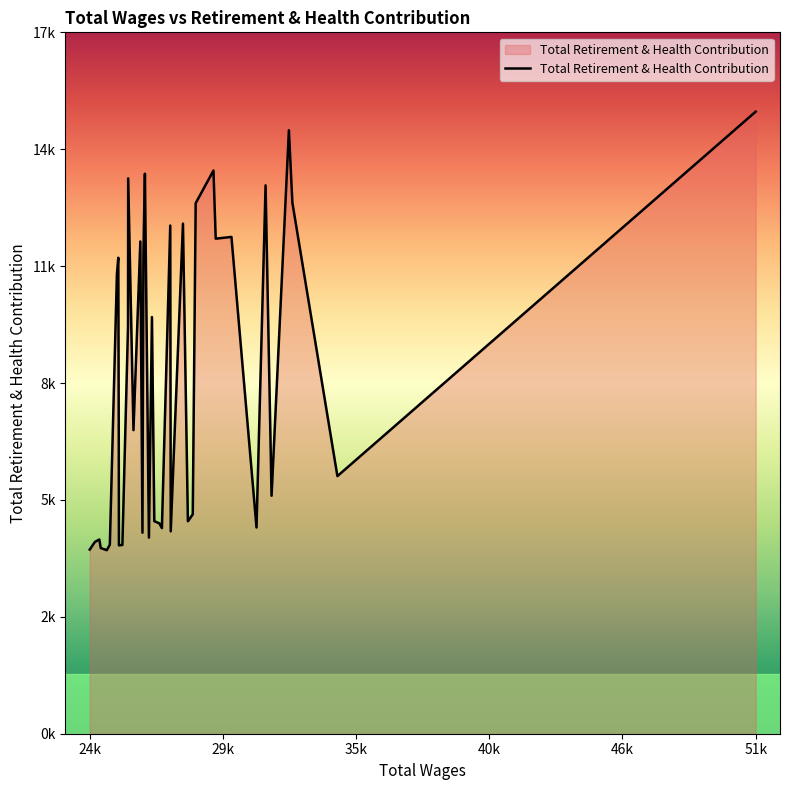

What is the minimum value shown in the chart?

4628